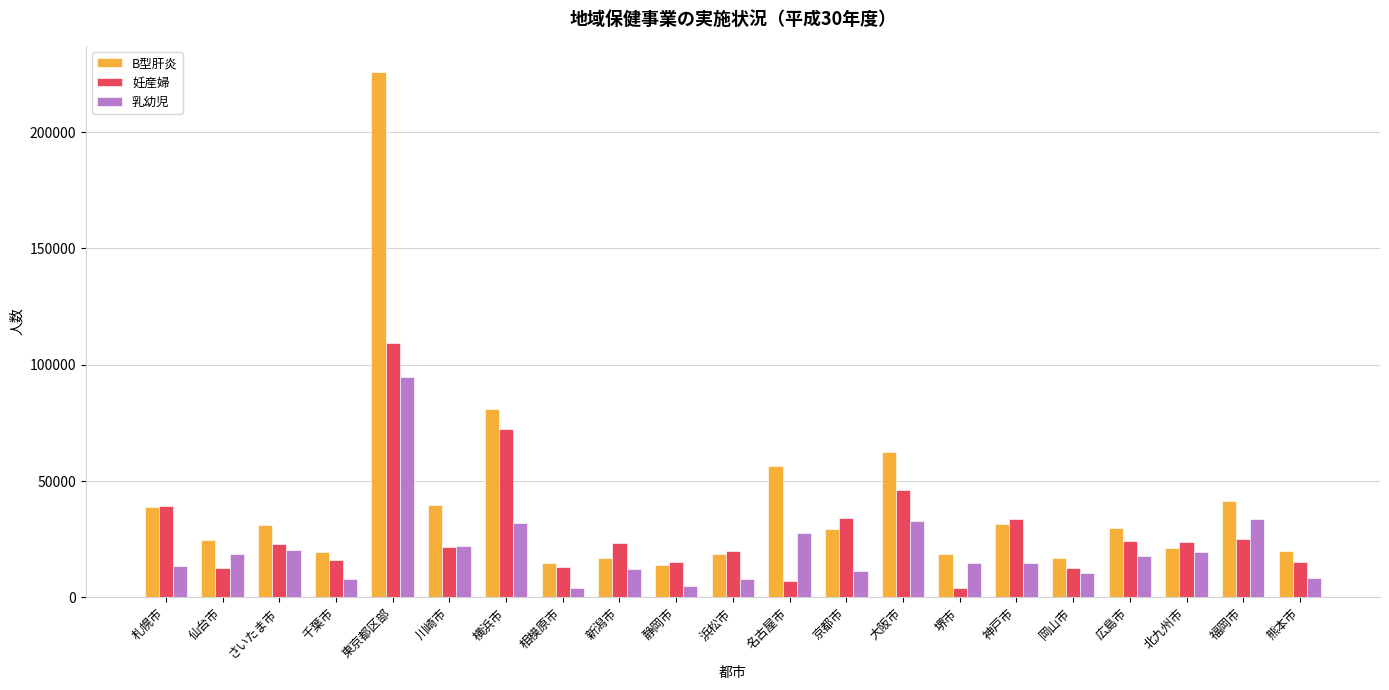

What is the sum of the 乳幼児 values at 神戸市 and 岡山市?

25420